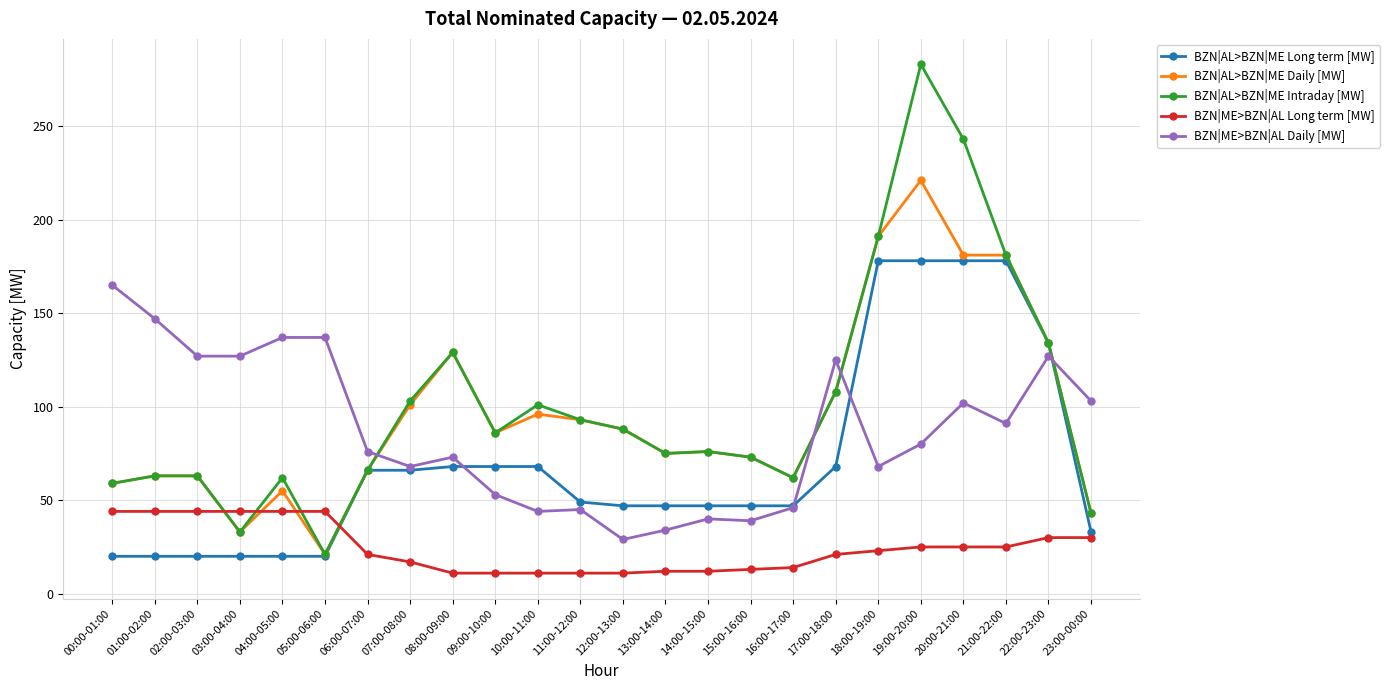

What is the difference between the second highest and minimum values in the BZN|AL>BZN|ME Daily [MW] series?

170